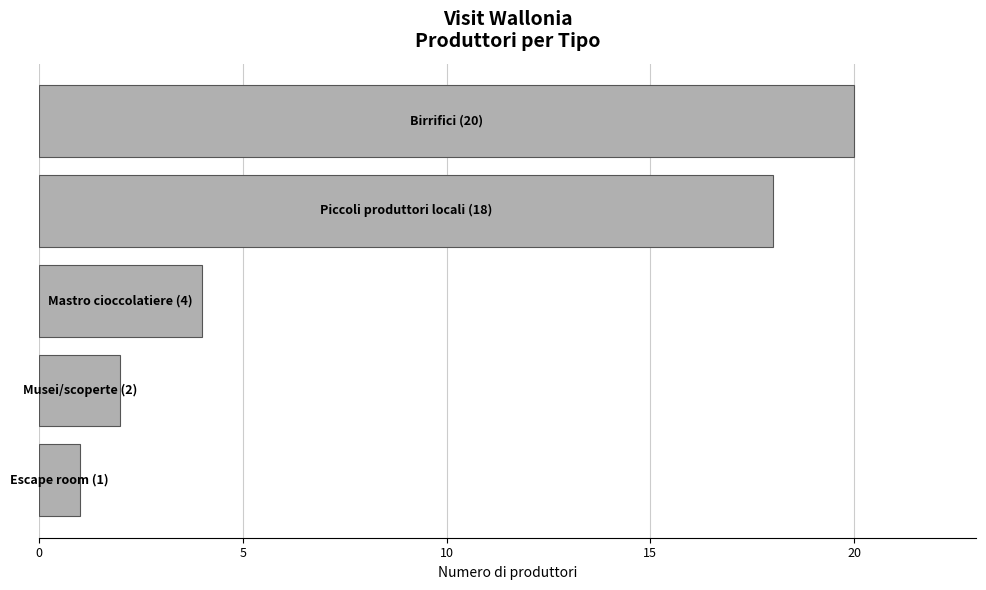

How many series are shown in this chart?

1